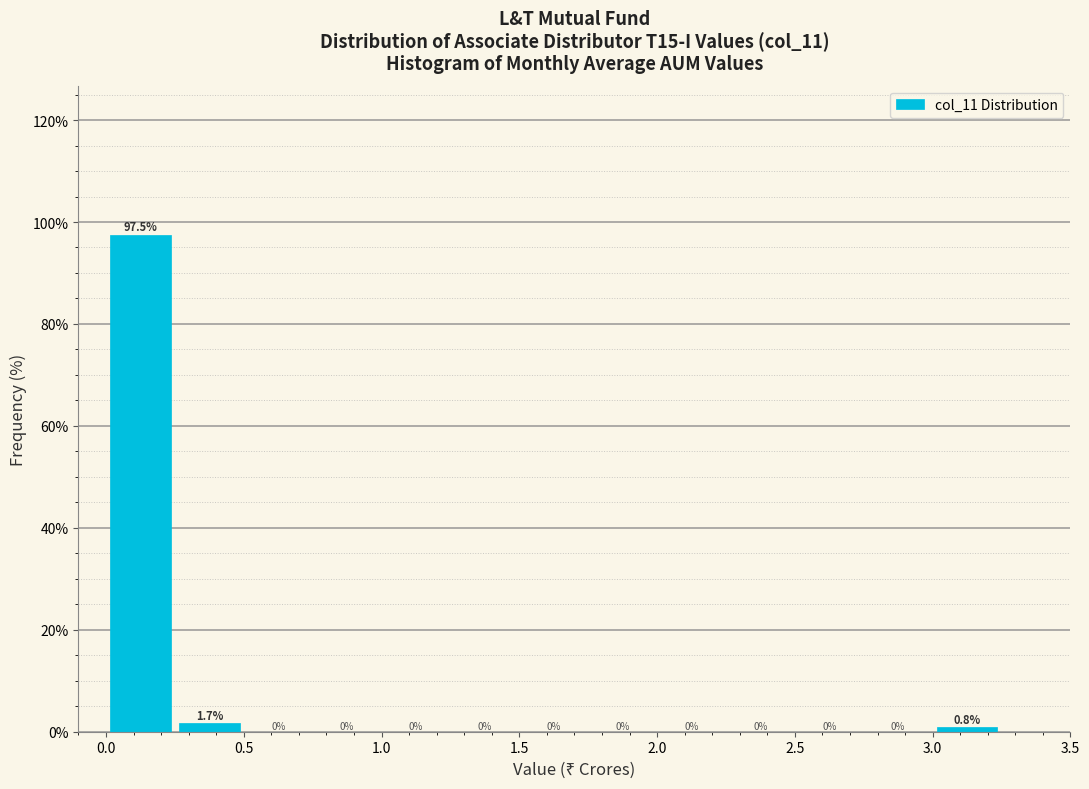

Over which range of the x-axis is the bar tallest?

0.00 to 0.25